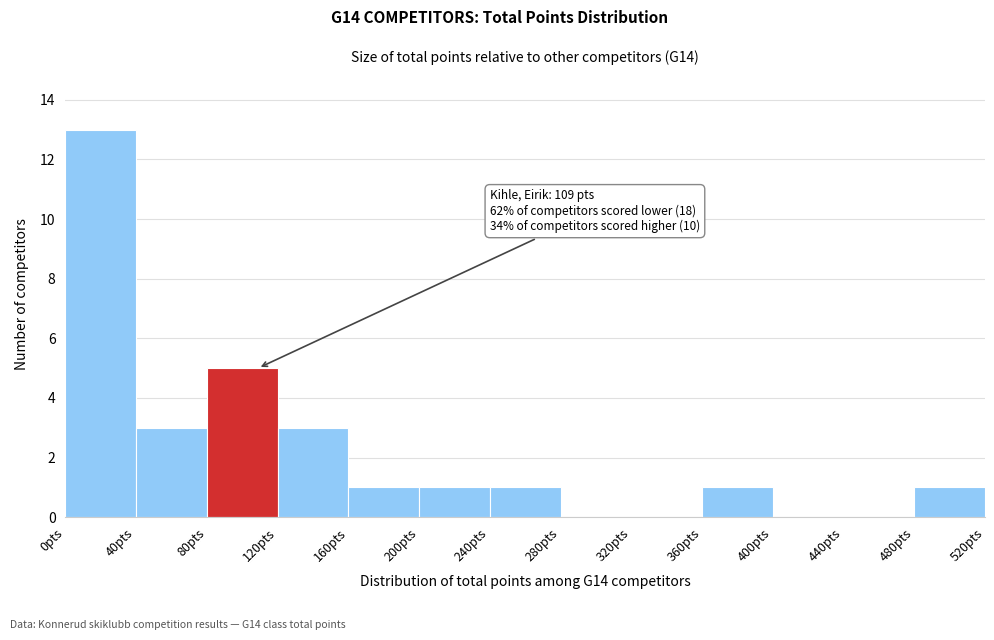

Over which range of the x-axis is the bar tallest?

0 to 40